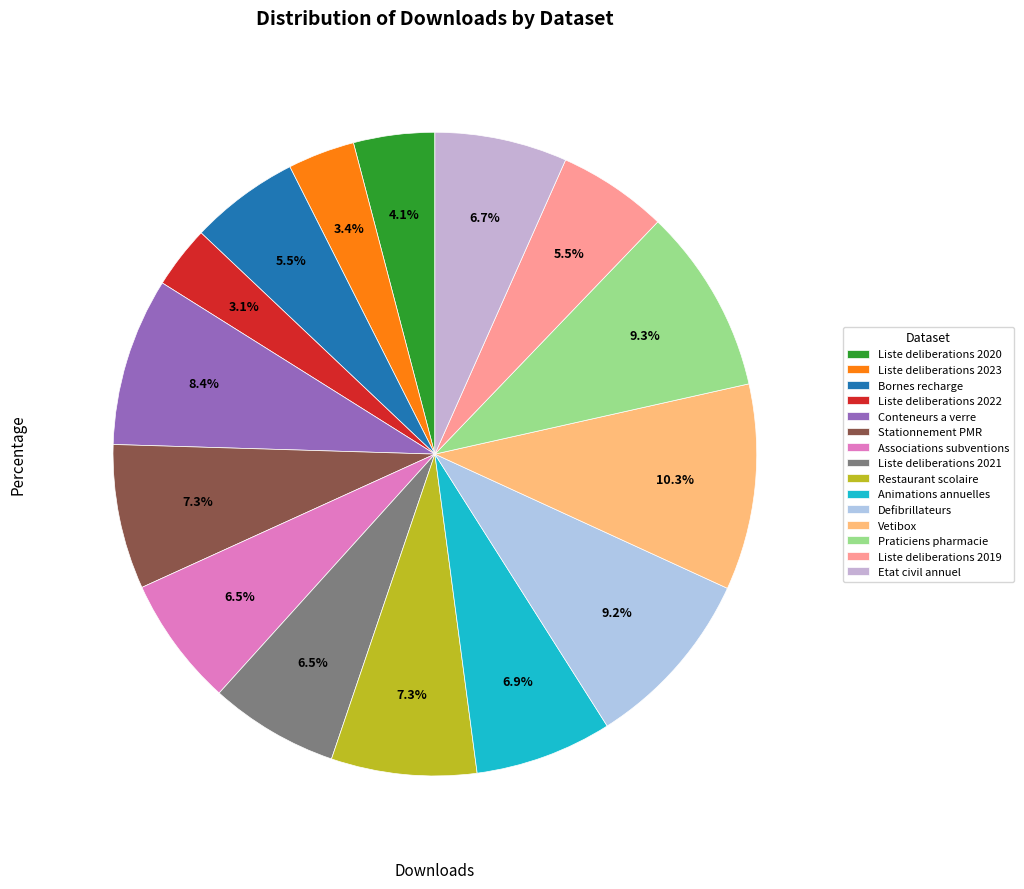

Is there a majority slice in this chart?

No